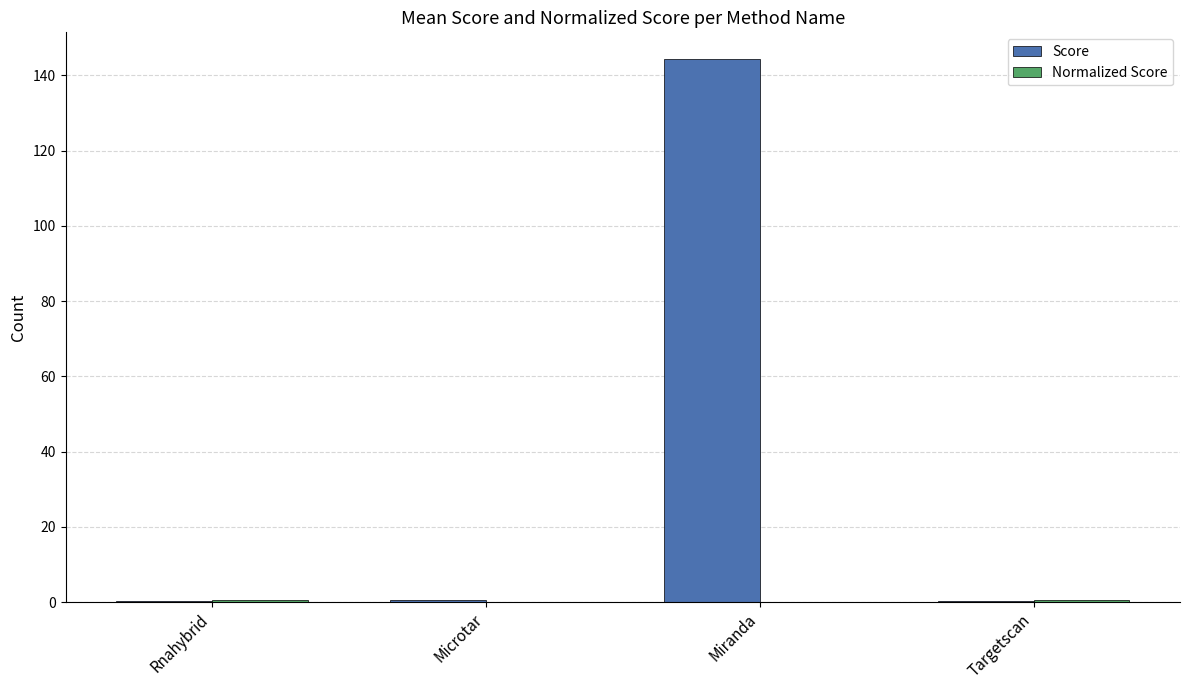

Which series has the largest total across all categories?

Score